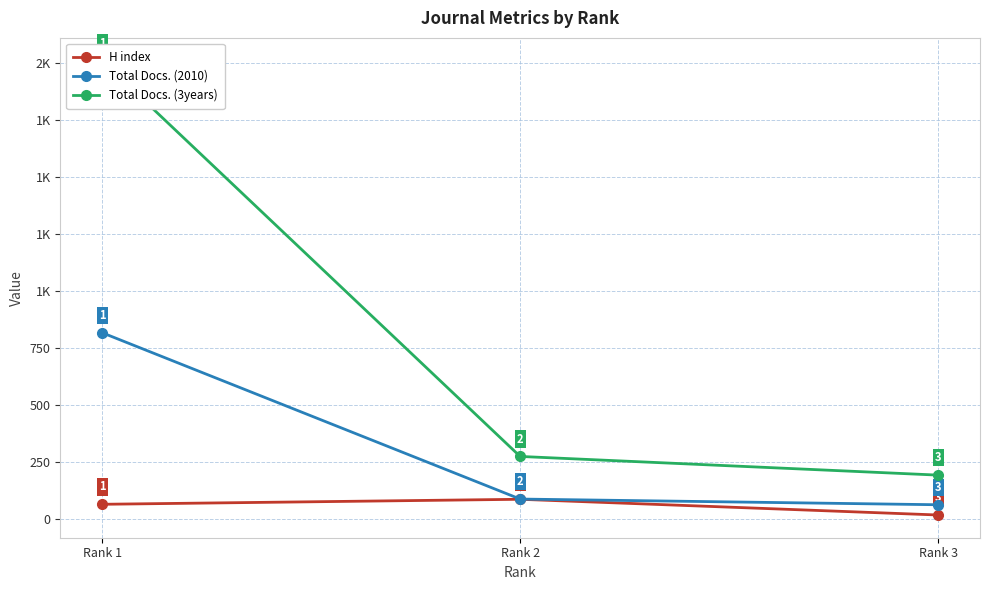

At which label is H index closest to 50?

Rank 1